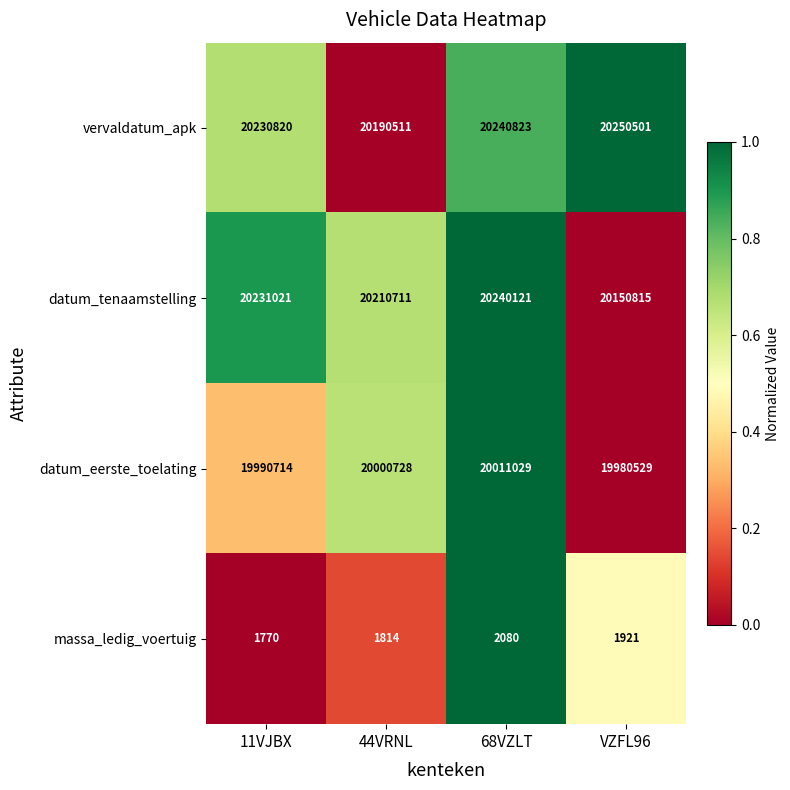

What is the sum of the datum_eerste_toelating values at 11VJBX and VZFL96?

39971243